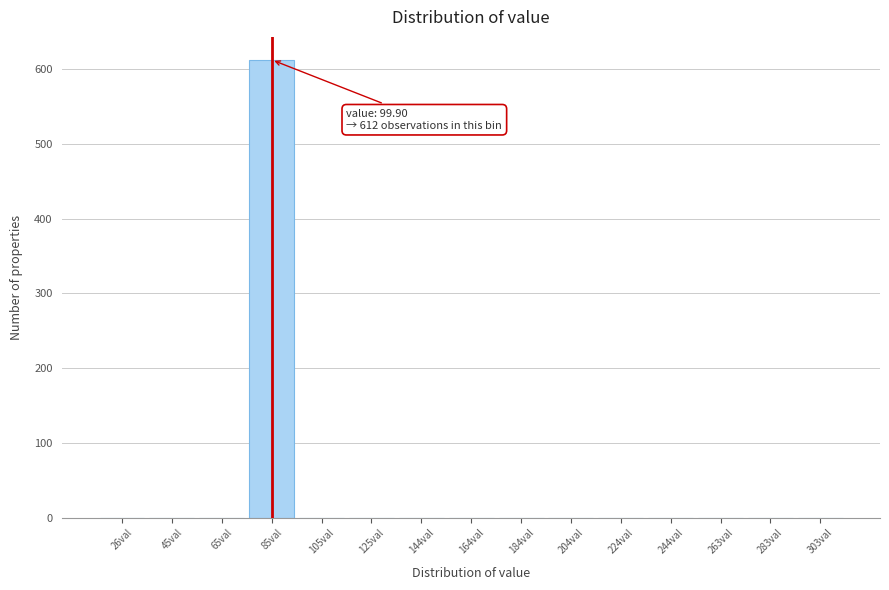

Reading left to right, extract all data points from this chart.

26val=0	45val=0	65val=0	85val=612	105val=0	125val=0	144val=0	164val=0	184val=0	204val=0	224val=0	244val=0	263val=0	283val=0	303val=0